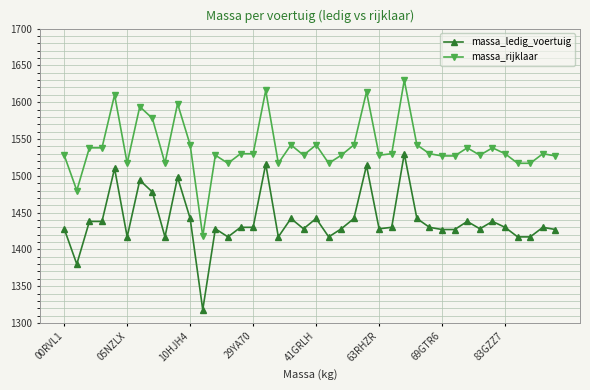

What is the value of the massa_ledig_voertuig point at the 14th from the left?

1417